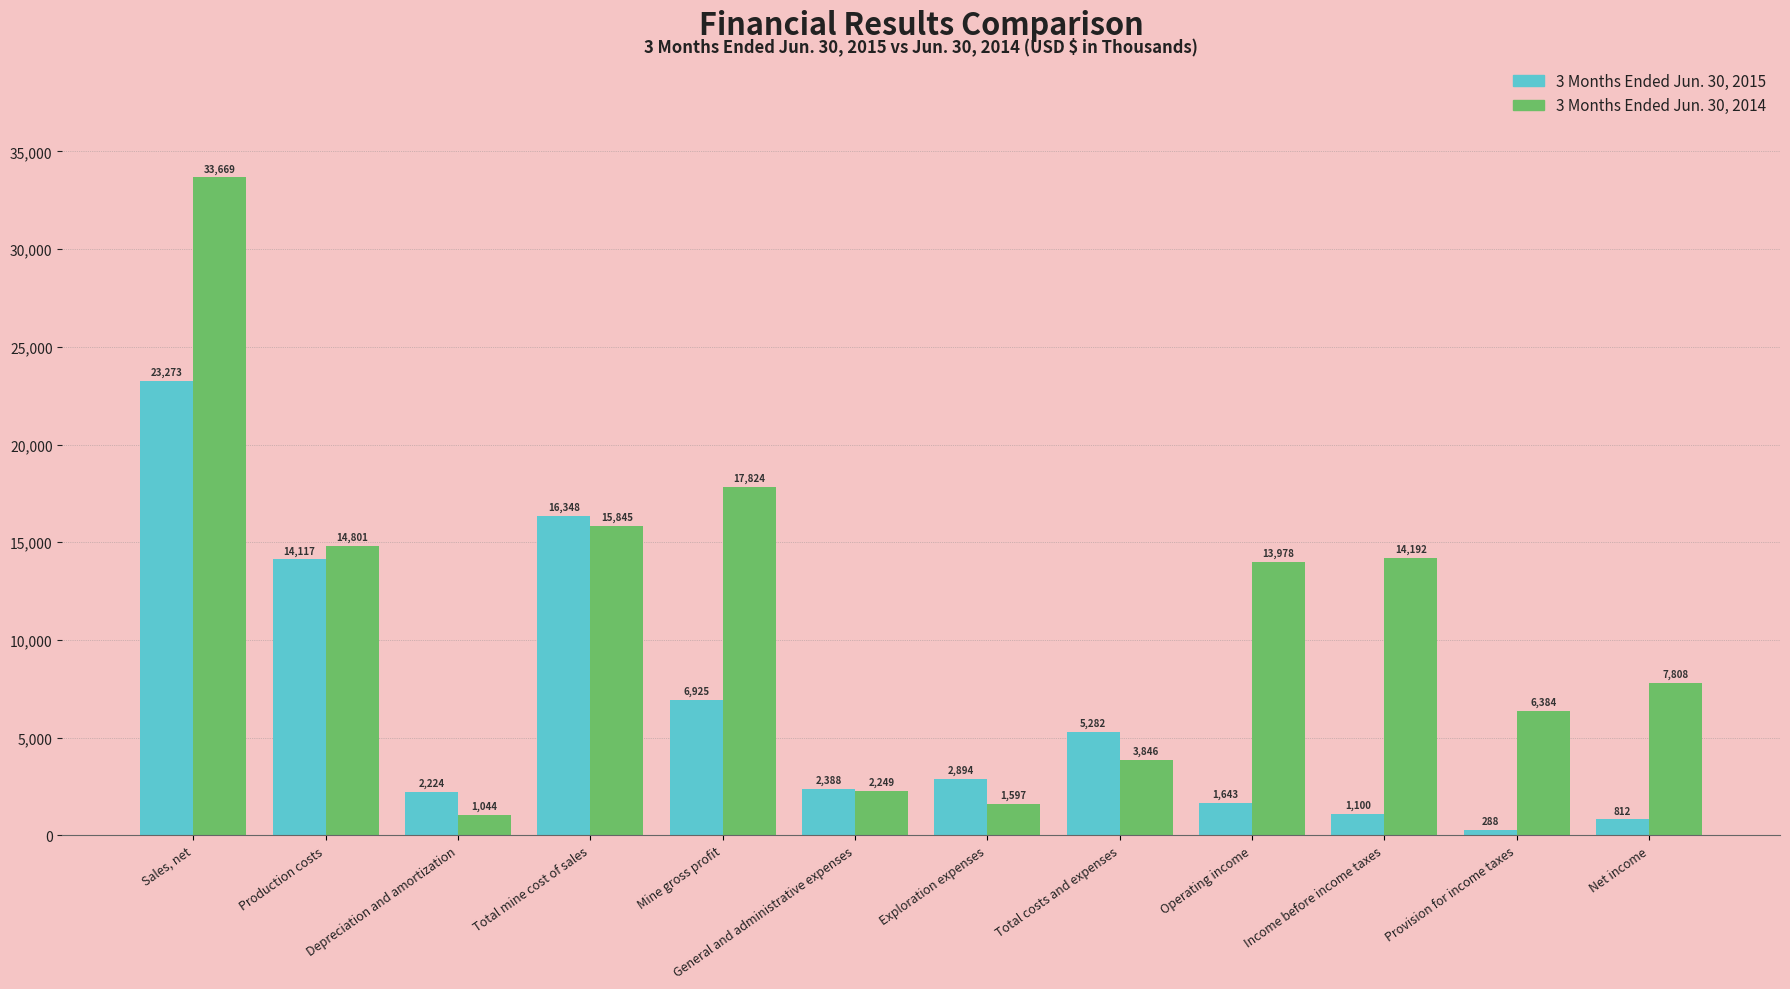

Does the chart contain any negative values?

No